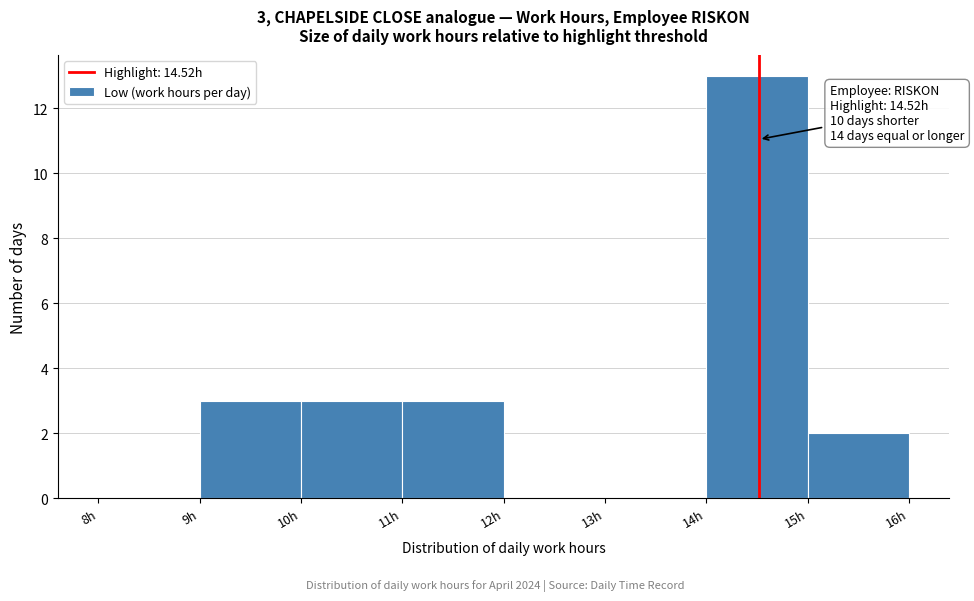

Over which range of the x-axis is the bar tallest?

14 to 15